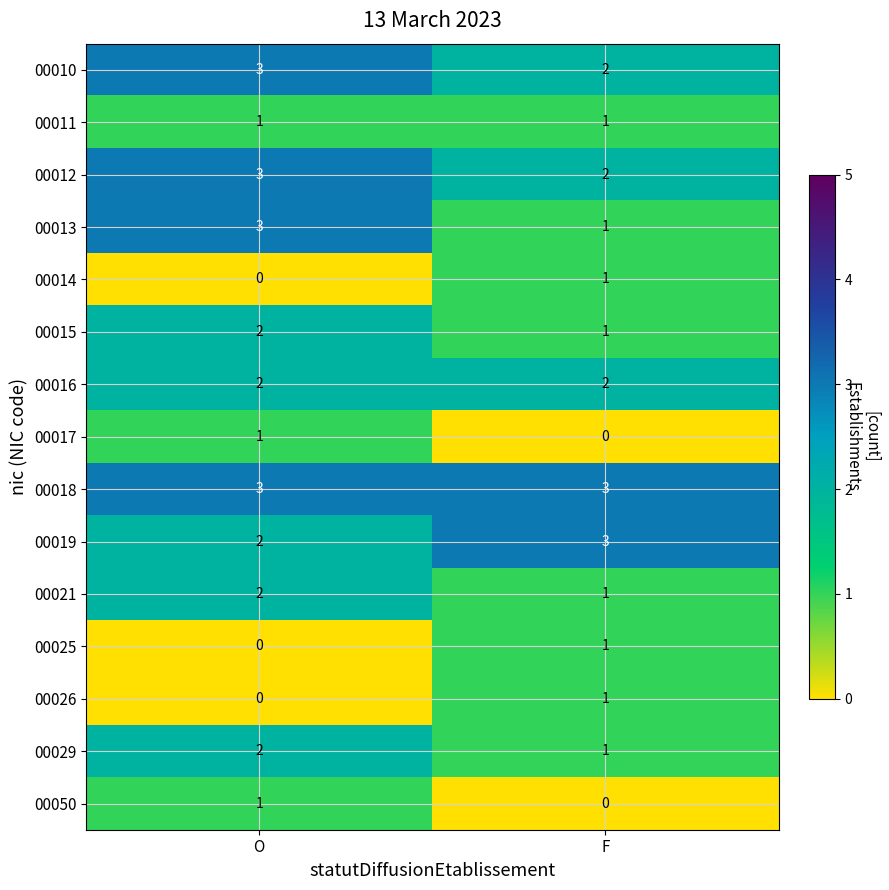

List the labels in order of 00013 value, smallest first.

F, O